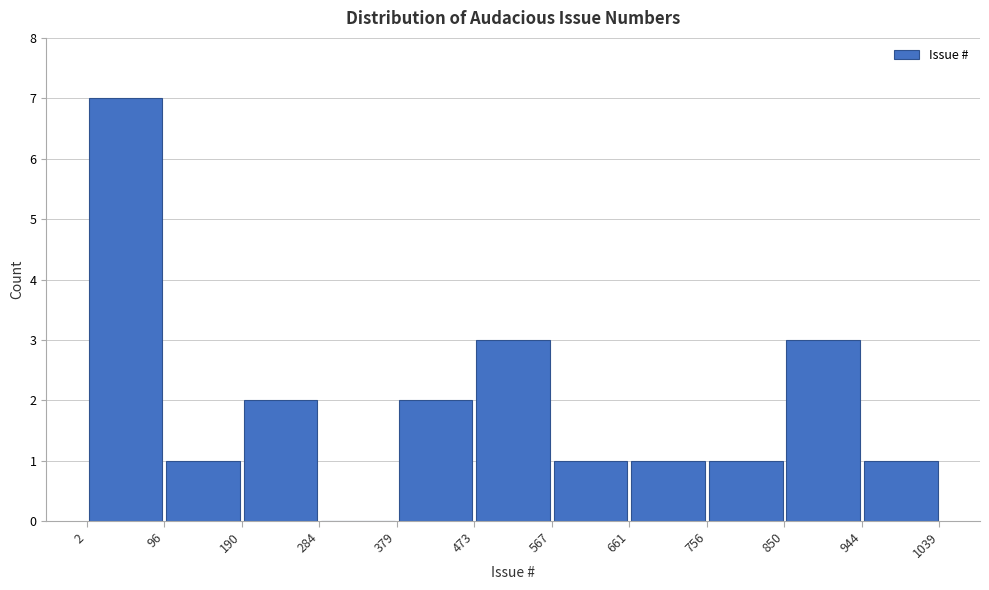

Reading left to right, transcribe this chart: for each bar, give the range it covers on the x-axis and its height. The values are not printed on the chart, so give them approximately, as read against the axis.

2 to 96: 7
96 to 190: 1
190 to 284: 2
284 to 379: 0
379 to 473: 2
473 to 567: 3
567 to 661: 1
661 to 756: 1
756 to 850: 1
850 to 944: 3
944 to 1039: 1